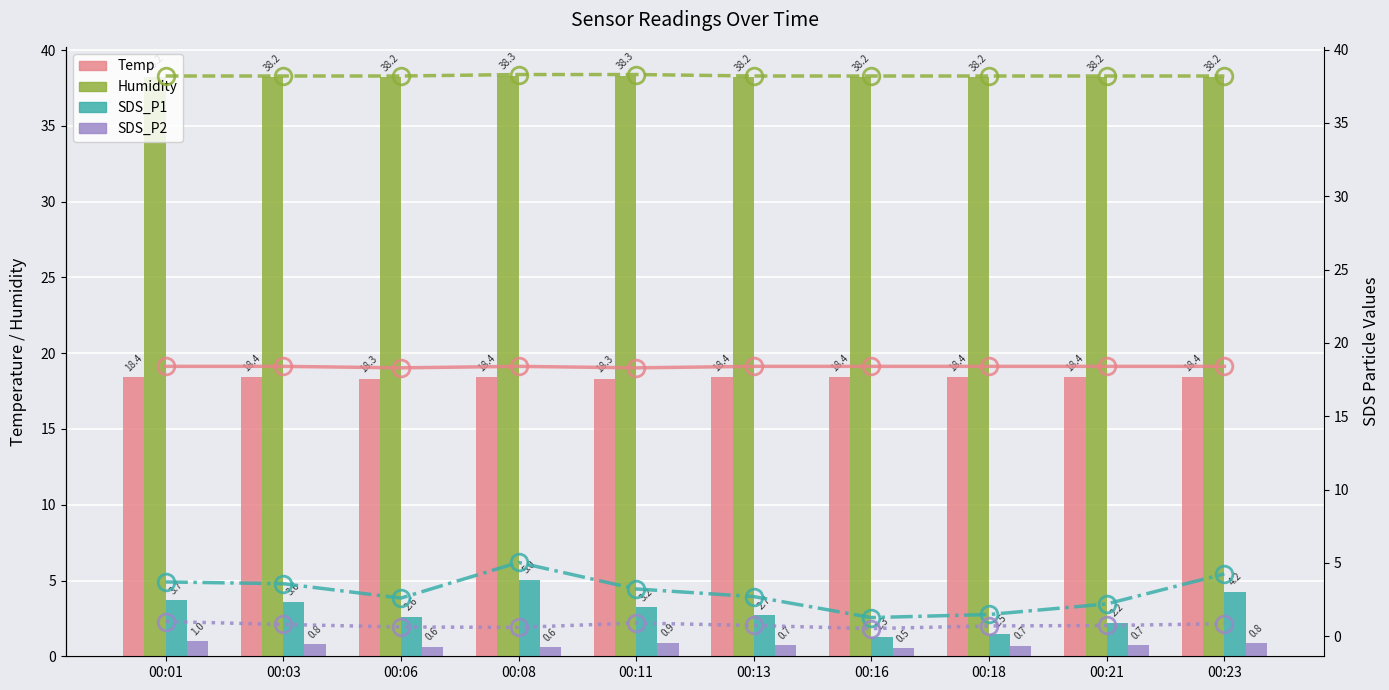

List the labels in order of Humidity value, smallest first.

00:01, 00:03, 00:06, 00:13, 00:16, 00:18, 00:21, 00:23, 00:08, 00:11